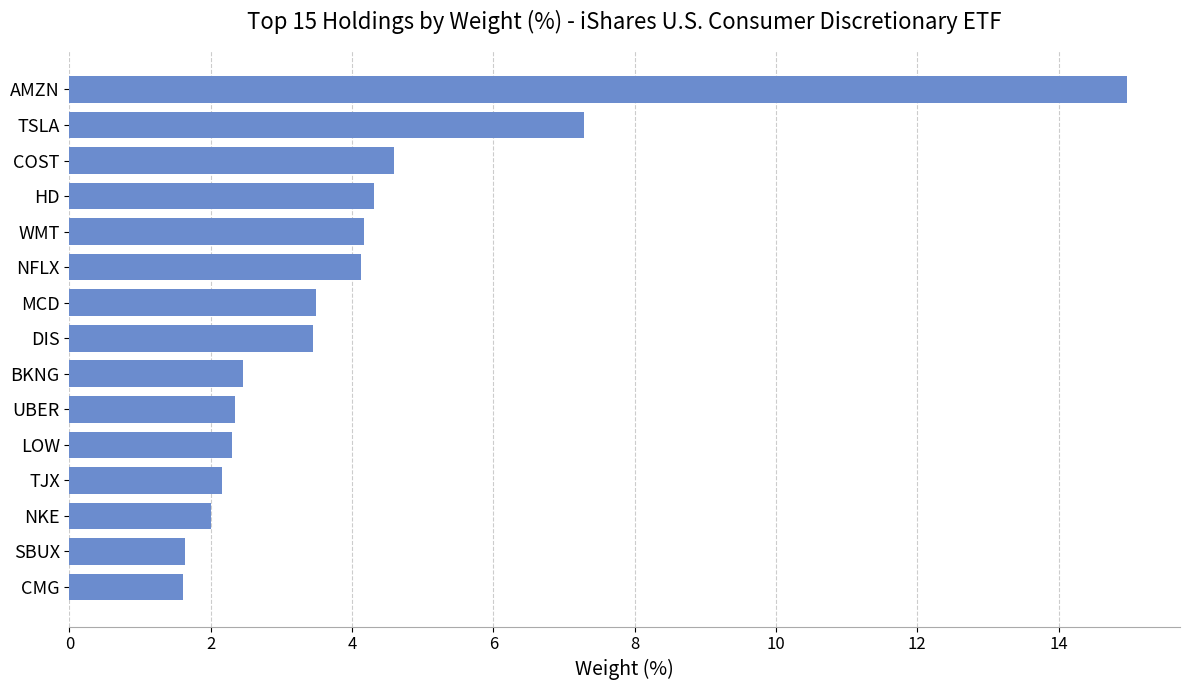

At which label is the value closest to 8?

TSLA